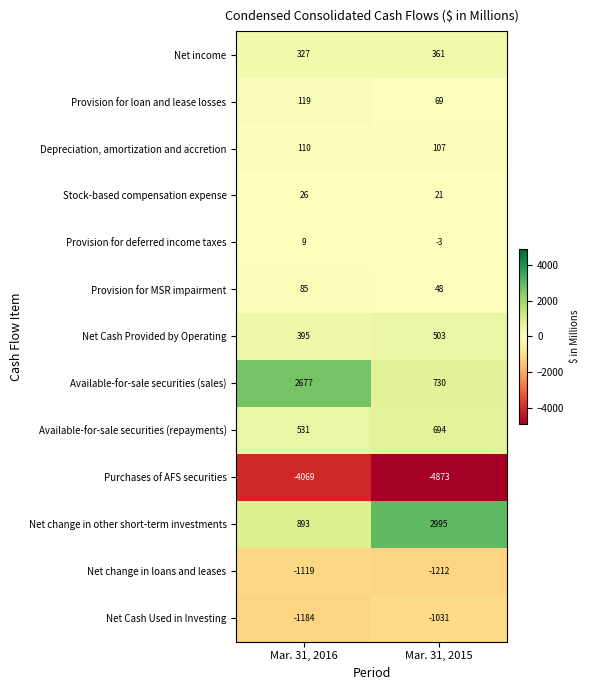

At Mar. 31, 2015, list the series in order from largest to smallest.

Net change in other short-term investments, Available-for-sale securities (sales), Available-for-sale securities (repayments), Net Cash Provided by Operating, Net income, Depreciation, amortization and accretion, Provision for loan and lease losses, Provision for MSR impairment, Stock-based compensation expense, Provision for deferred income taxes, Net Cash Used in Investing, Net change in loans and leases, Purchases of AFS securities